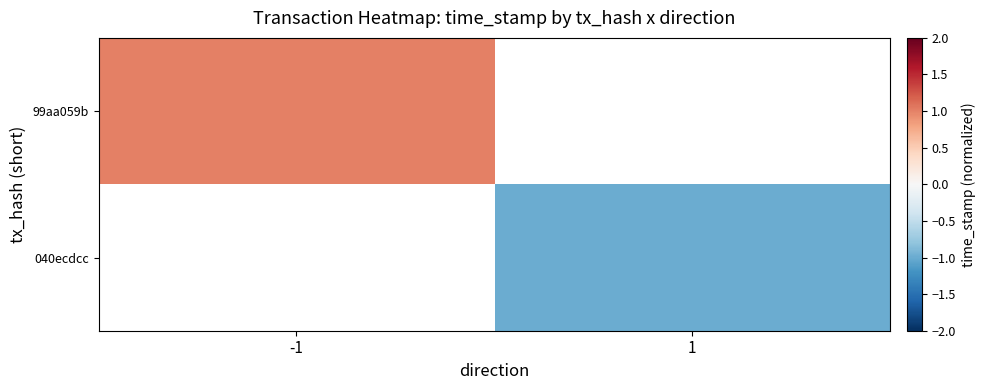

Is it true that 040ecdcc equals -1.4 at 1?

False